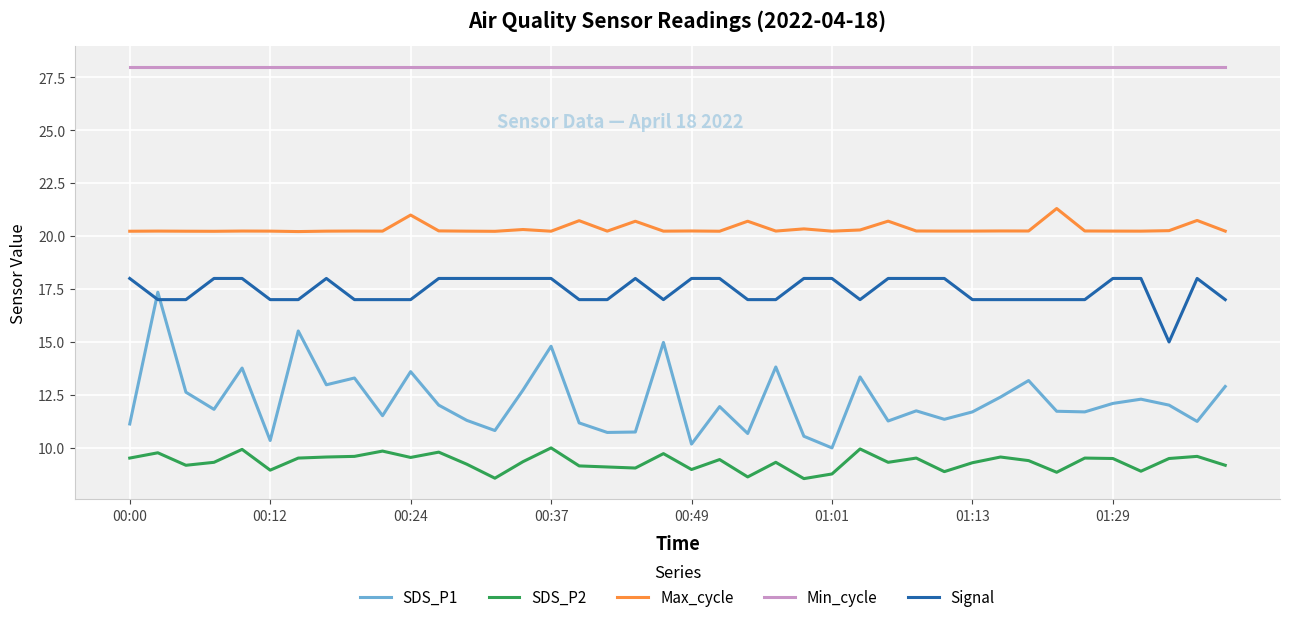

True or false: Min_cycle and Max_cycle cross at least once.

False